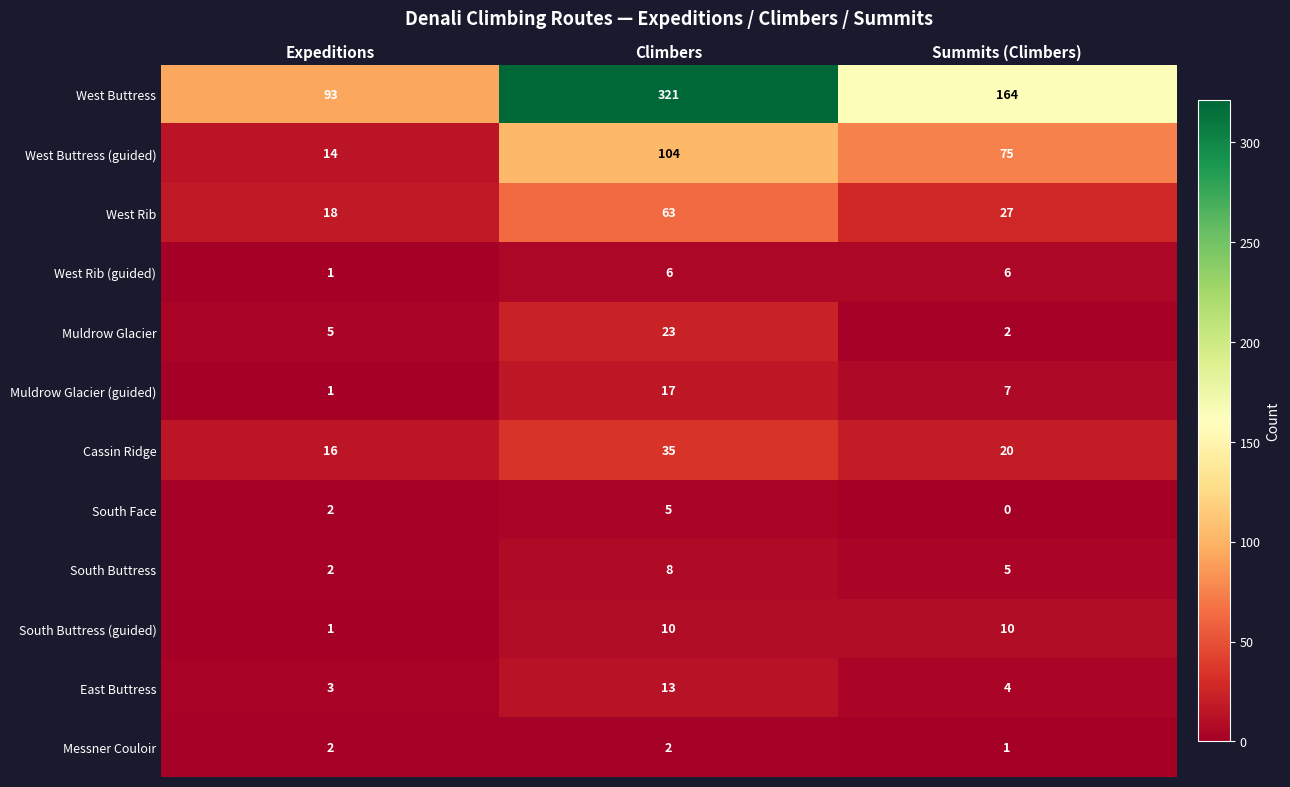

The South Buttress (guided) series shows 10 at Summits (Climbers). True or false?

True